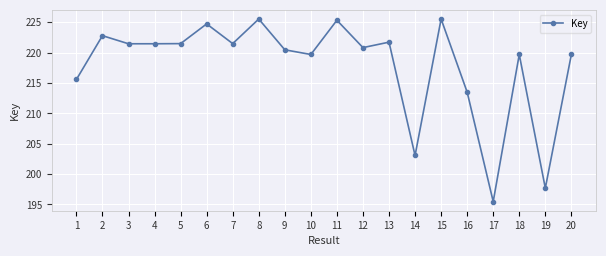

Reading left to right, what are all the values shown in this chart?

1=215588286	2=222808627	3=221474017	4=221475753	5=221498770	6=224747316	7=221500586	8=225552049	9=220481096	10=219707721	11=225349481	12=220840724	13=221740477	14=203067541	15=225551312	16=213507891	17=195473508	18=219707805	19=197687017	20=219707082